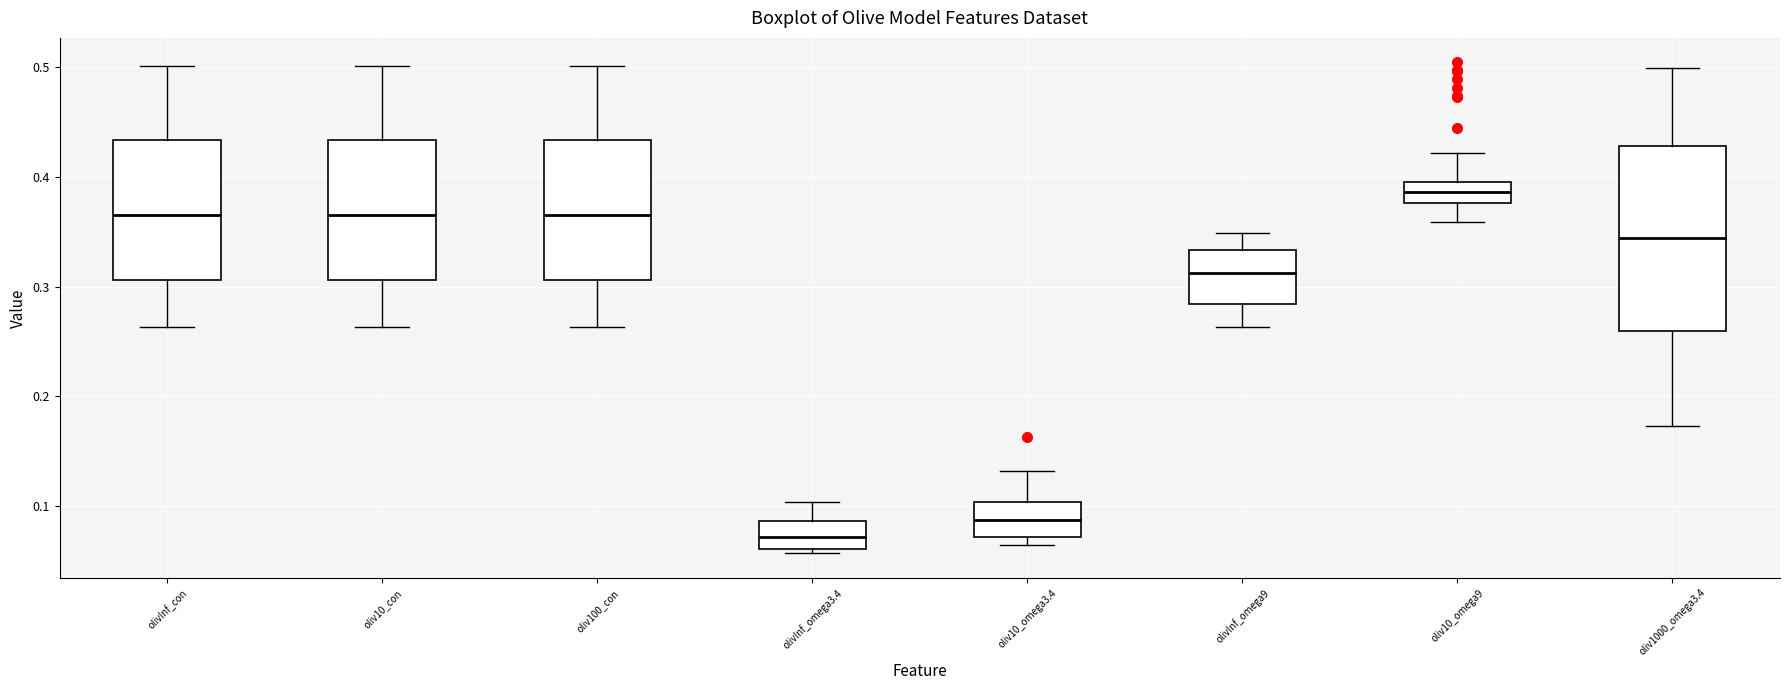

Which box is the tallest, from its lower edge to its upper edge?

oliv1000_omega3.4